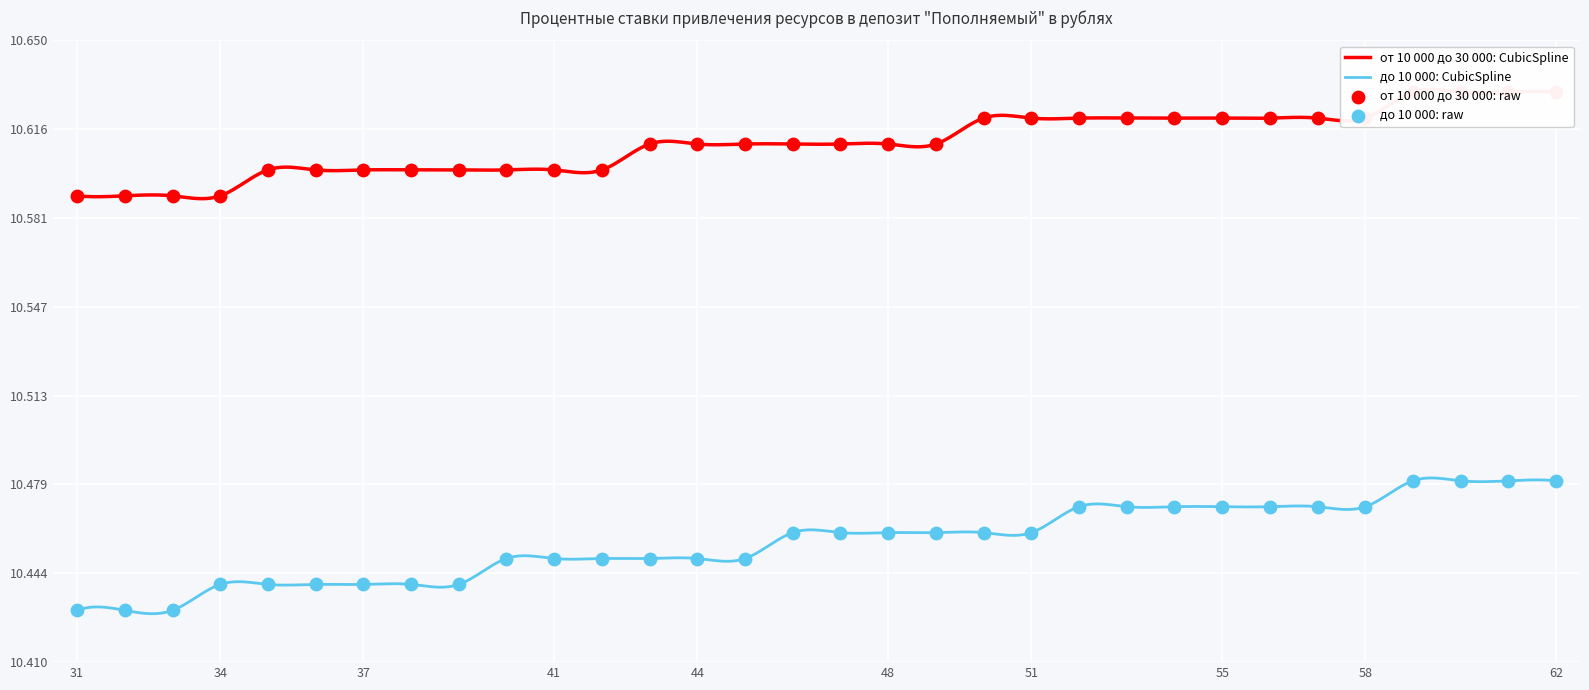

What are all the series names shown in the legend?

до 10 000, от 10 000 до 30 000